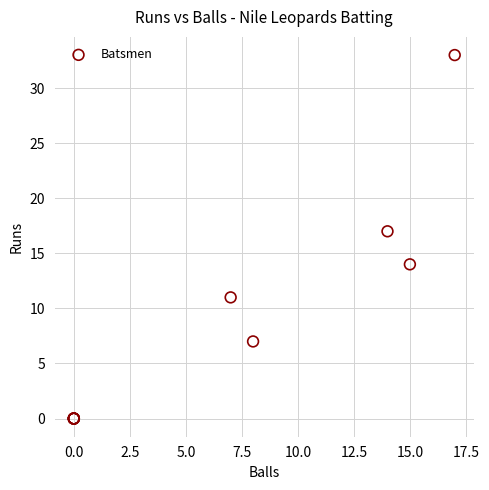

What Y value in the scatter plot is closest to 16?

17